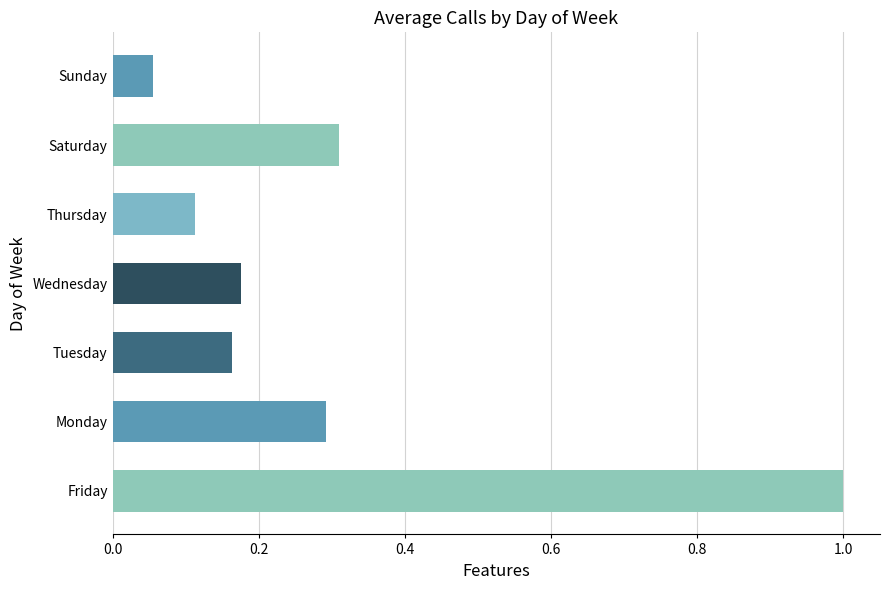

At which label is the value closest to 0?

Sunday